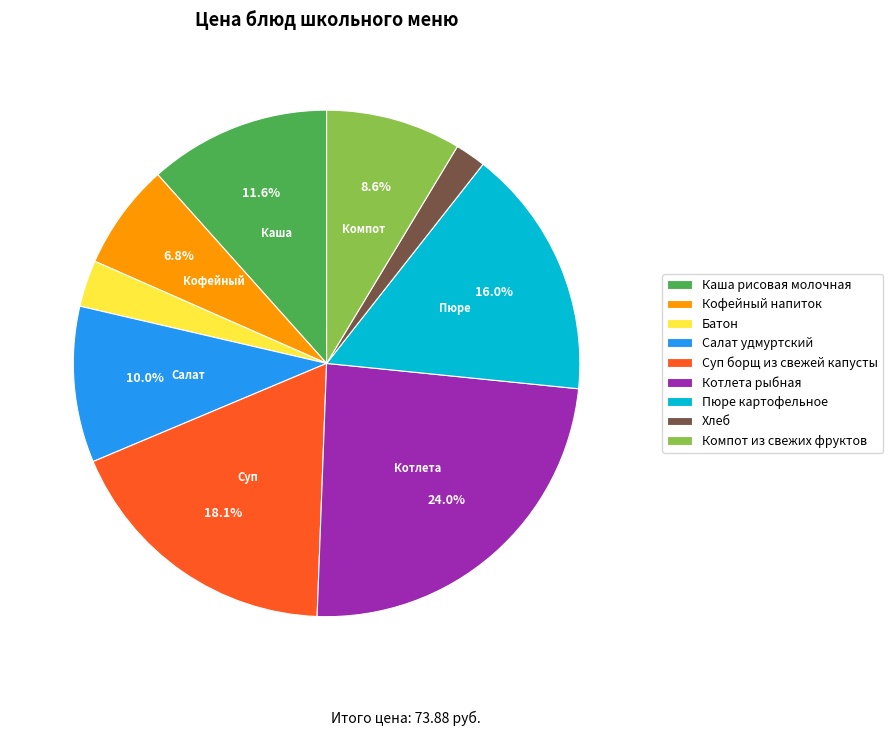

Between Компот из свежих фруктов and Хлеб, which is larger?

Компот из свежих фруктов